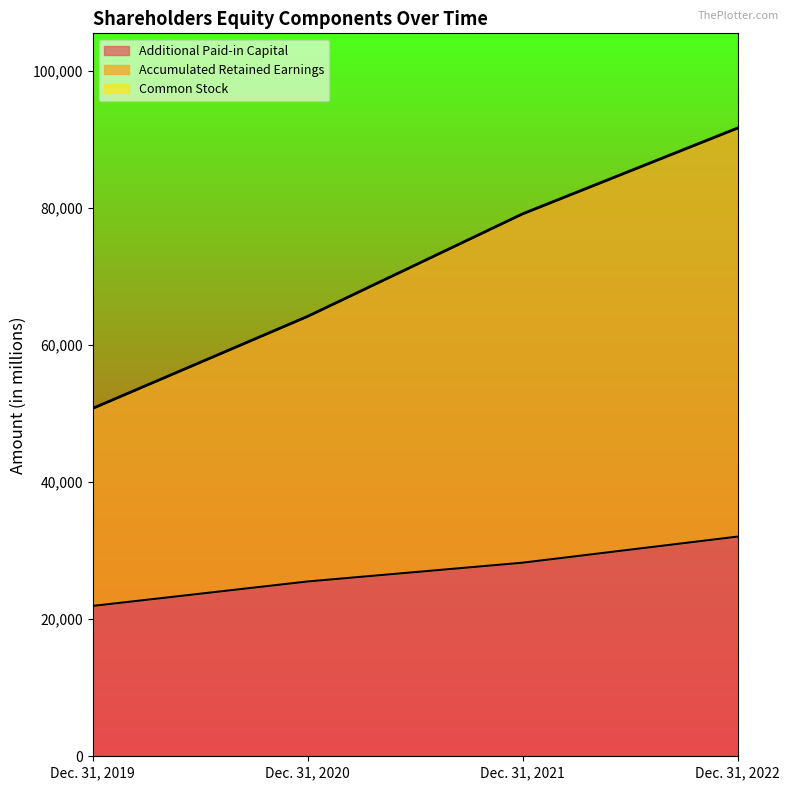

What is the total value across all series at Dec. 31, 2021?

79222